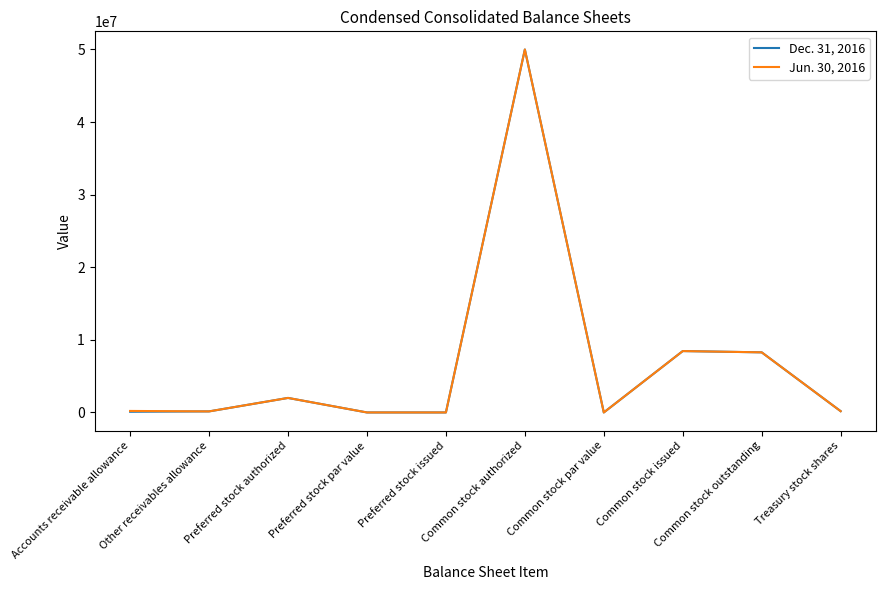

List the series in order of their overall mean, lowest first.

Dec. 31, 2016, Jun. 30, 2016